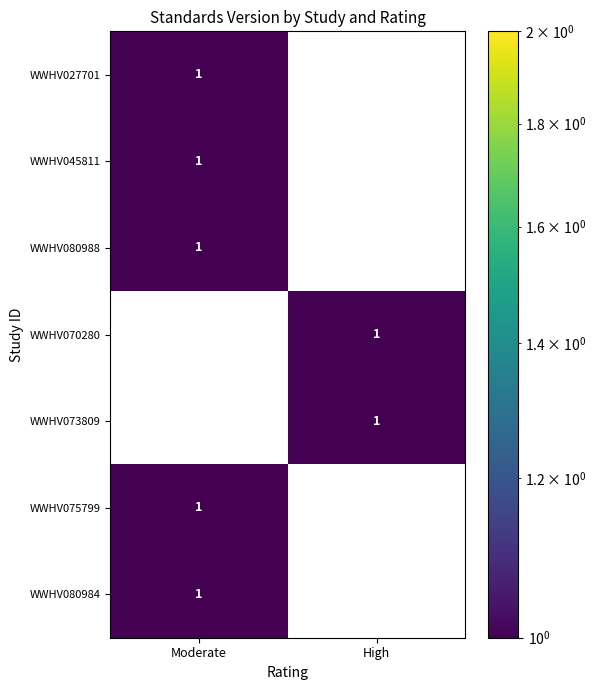

True or false: WWHV080984 has a value of 2 at Moderate.

False